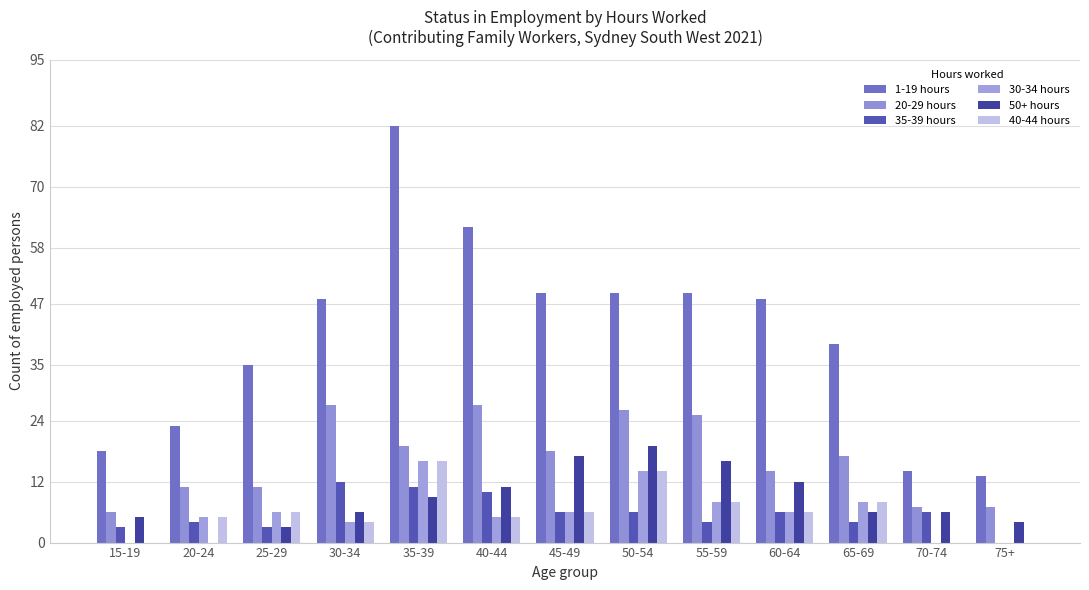

What is the greatest value displayed?

82